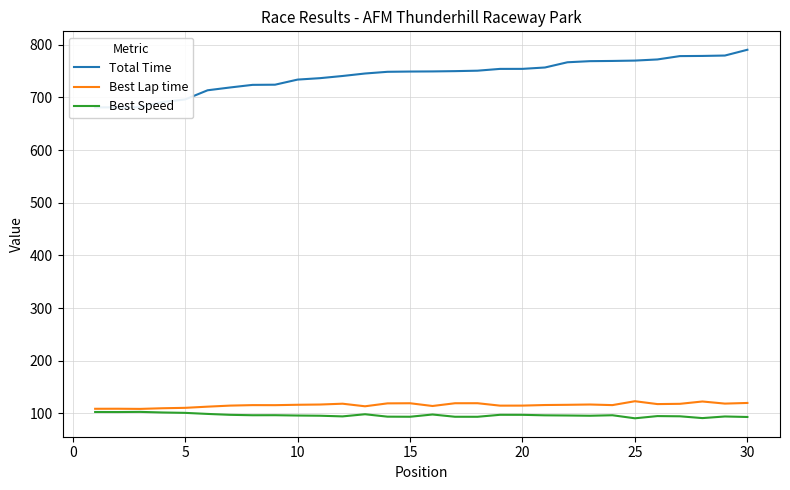

How many lines are shown in the chart?

3